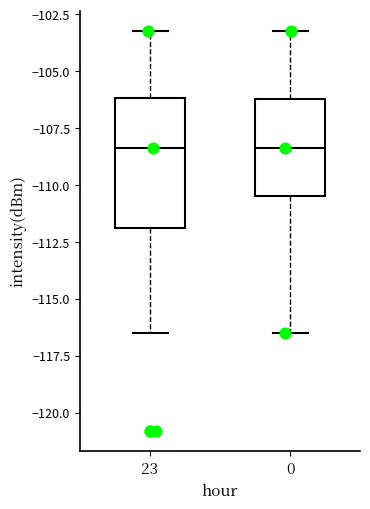

Where is the lower edge of the box at x = 0 on the y-axis? The values are not printed on the chart, so give them approximately, as read against the axis.

-110.5